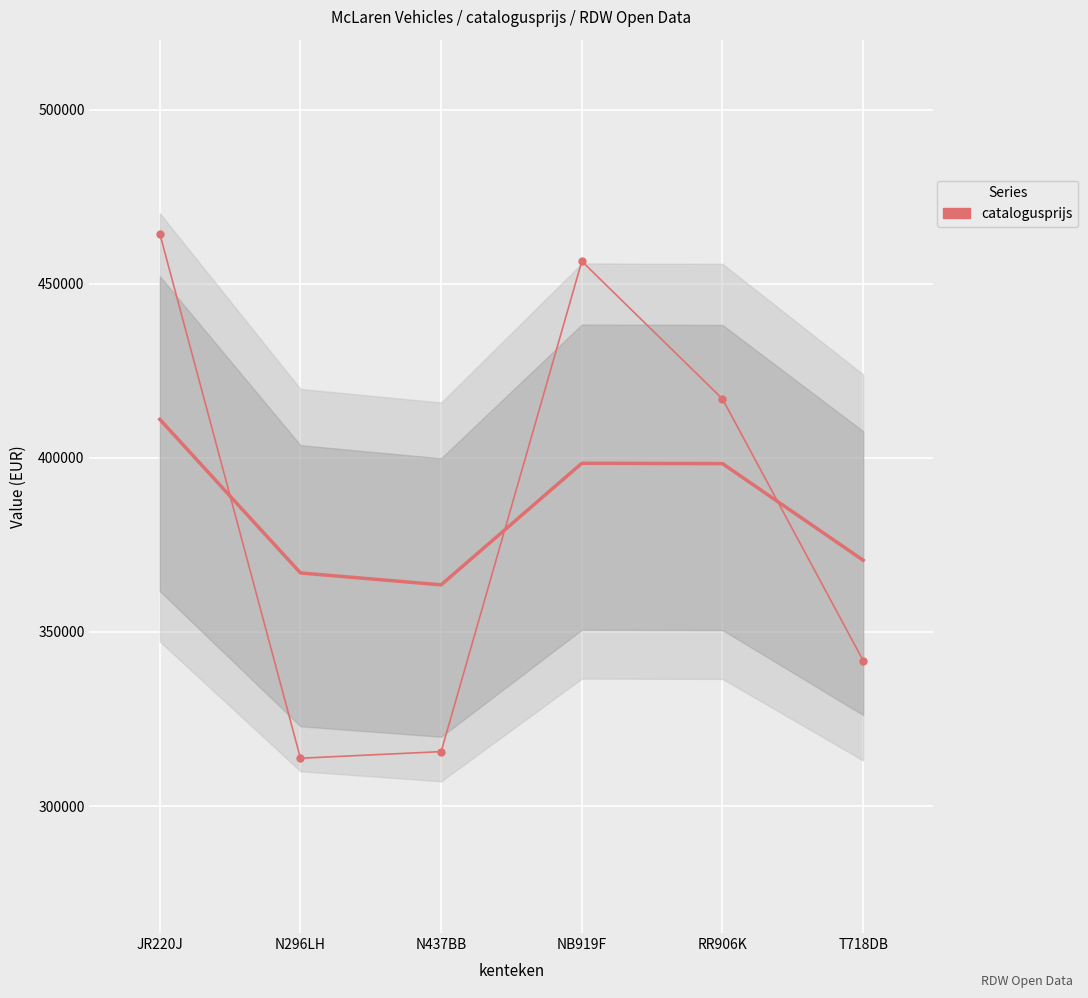

The value at RR906K is 630373. True or false?

False